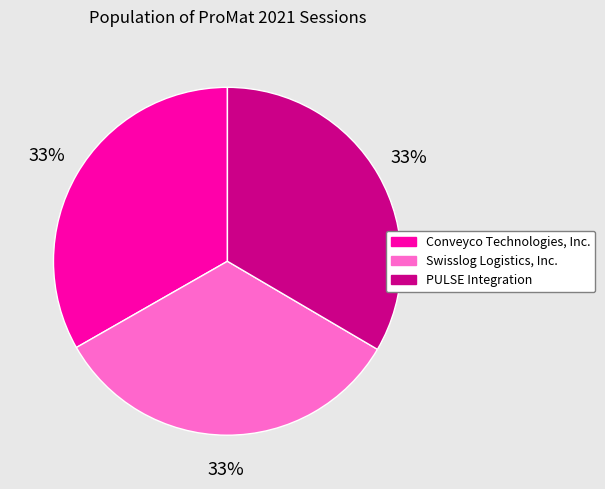

What percentage is the Conveyco Technologies, Inc. slice, to the nearest percent?

33%